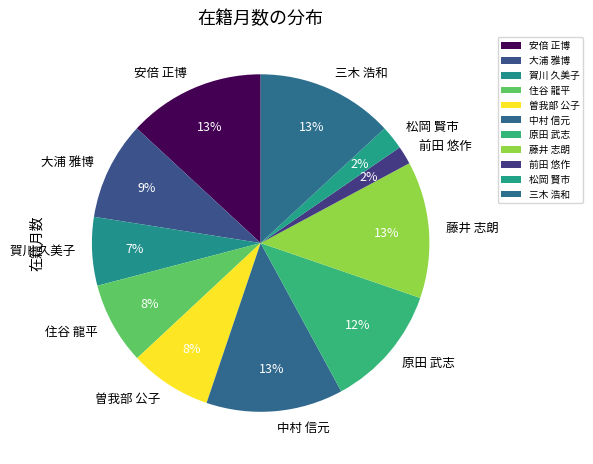

Is it true that 原田 武志 is 4% of the pie?

False